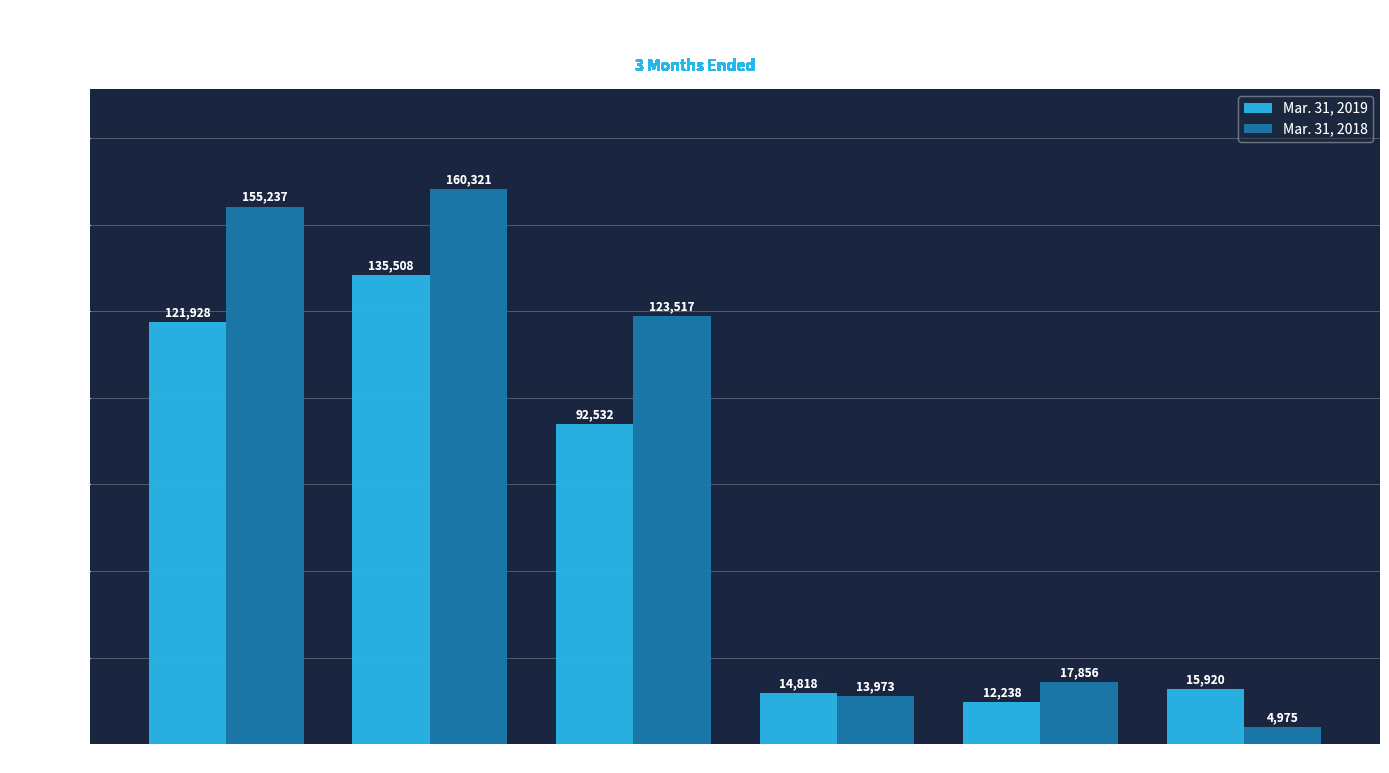

What is the sum of all Mar. 31, 2019 values?

392944